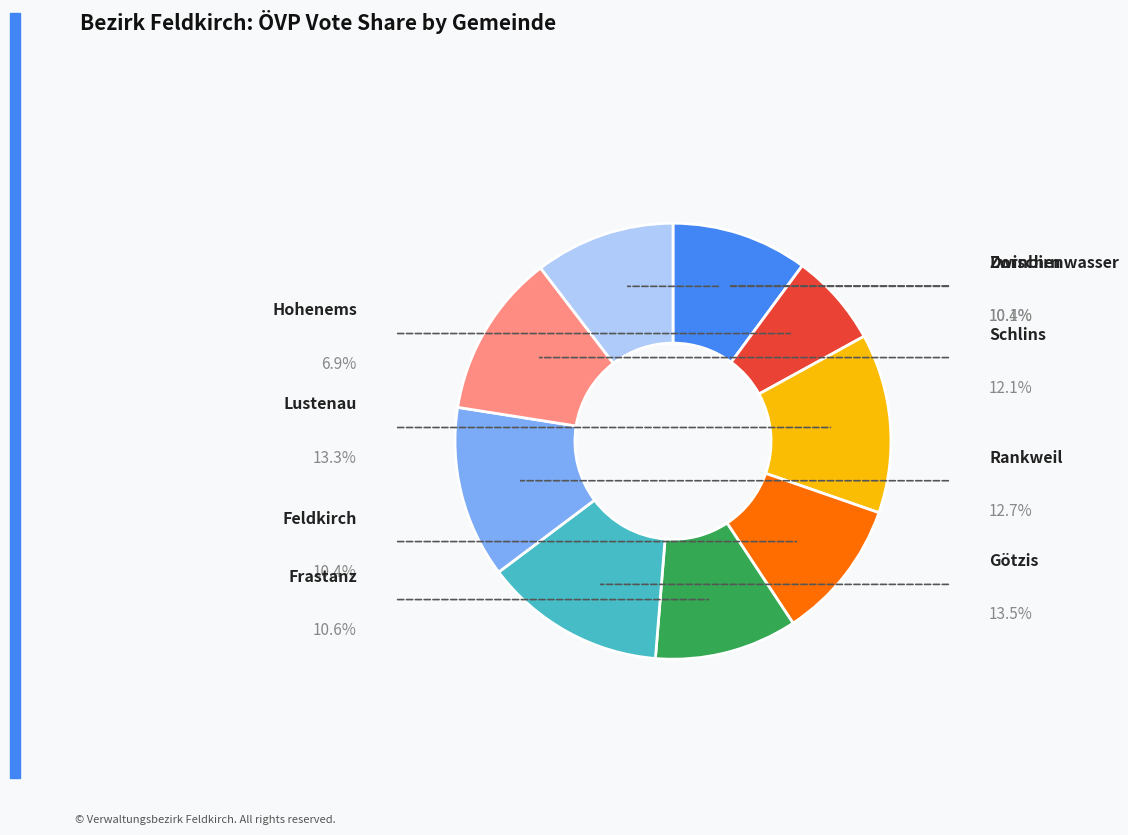

Does any single category account for the majority?

No